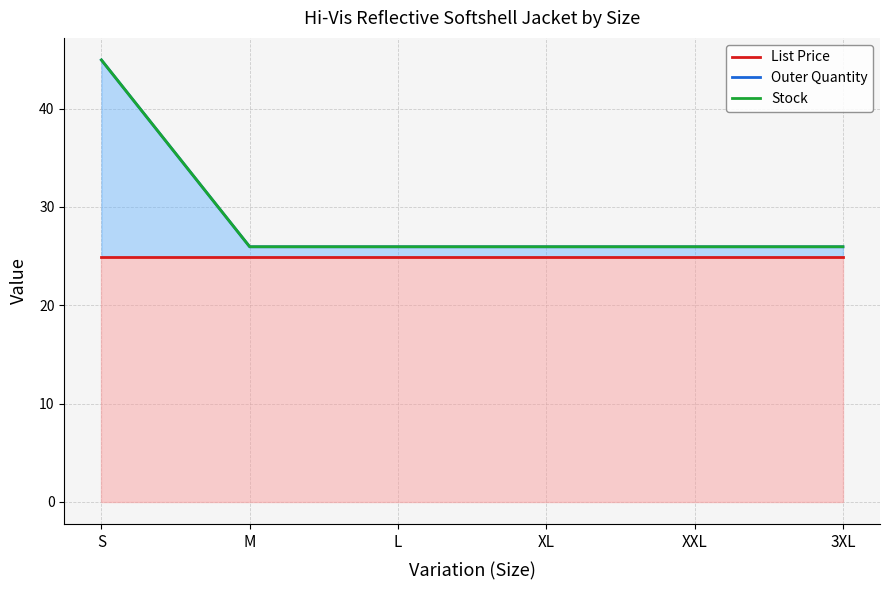

The value of List Price at M is 14.0. True or false?

False